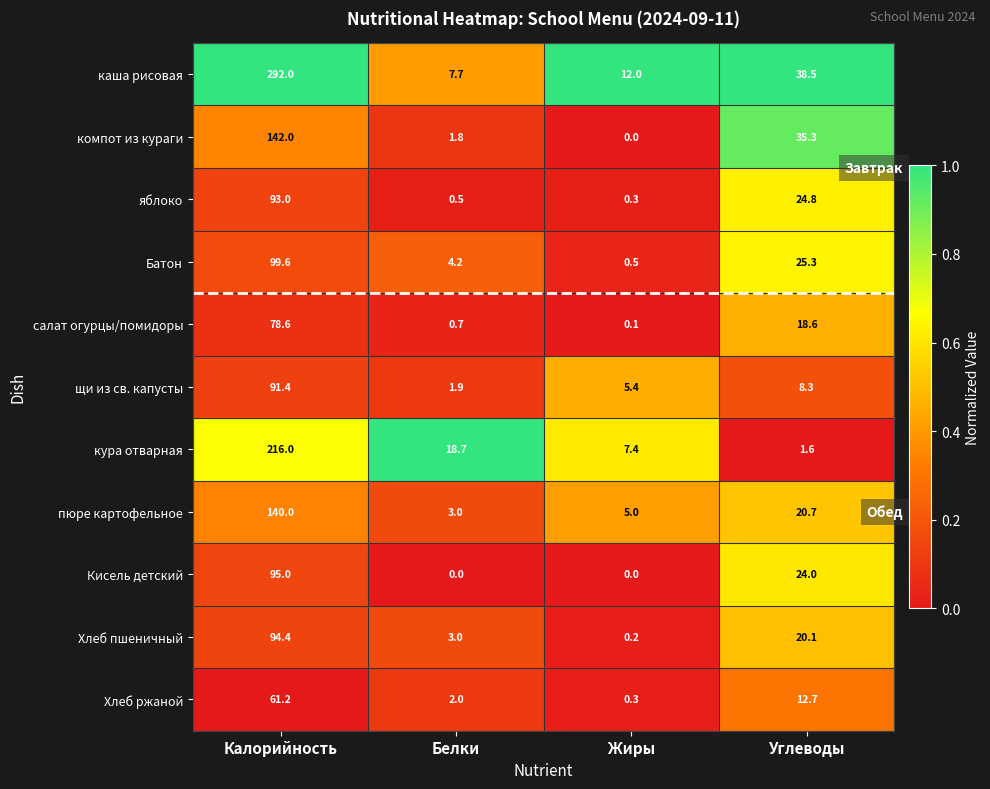

What is the average value of the пюре картофельное series?

42.2